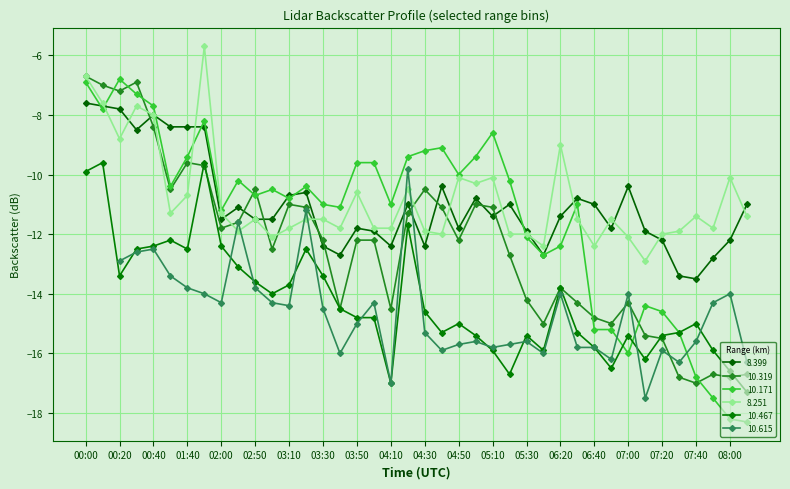

Which category has the lowest value across all series?

08:10